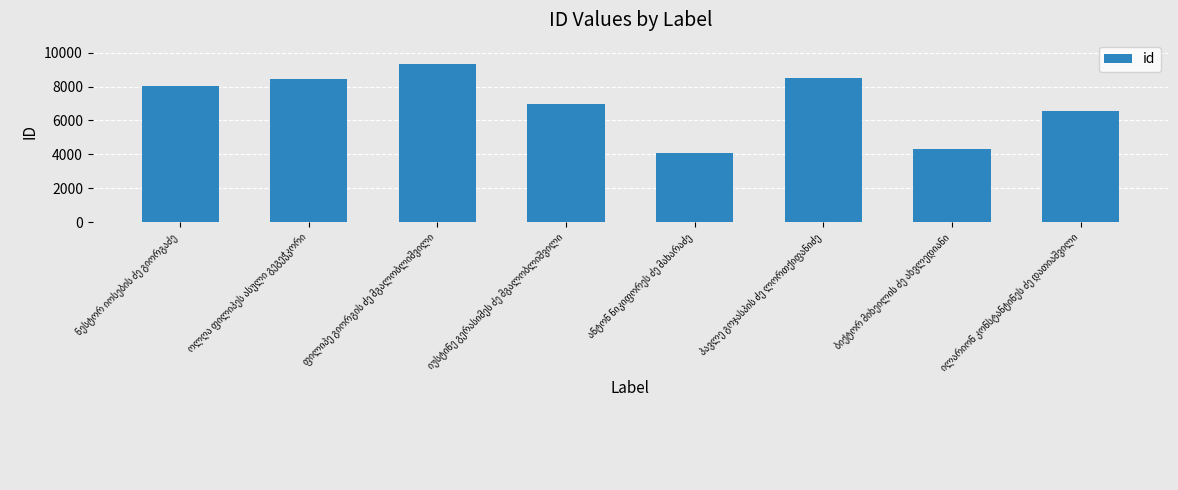

What is the sum of all values?

56222